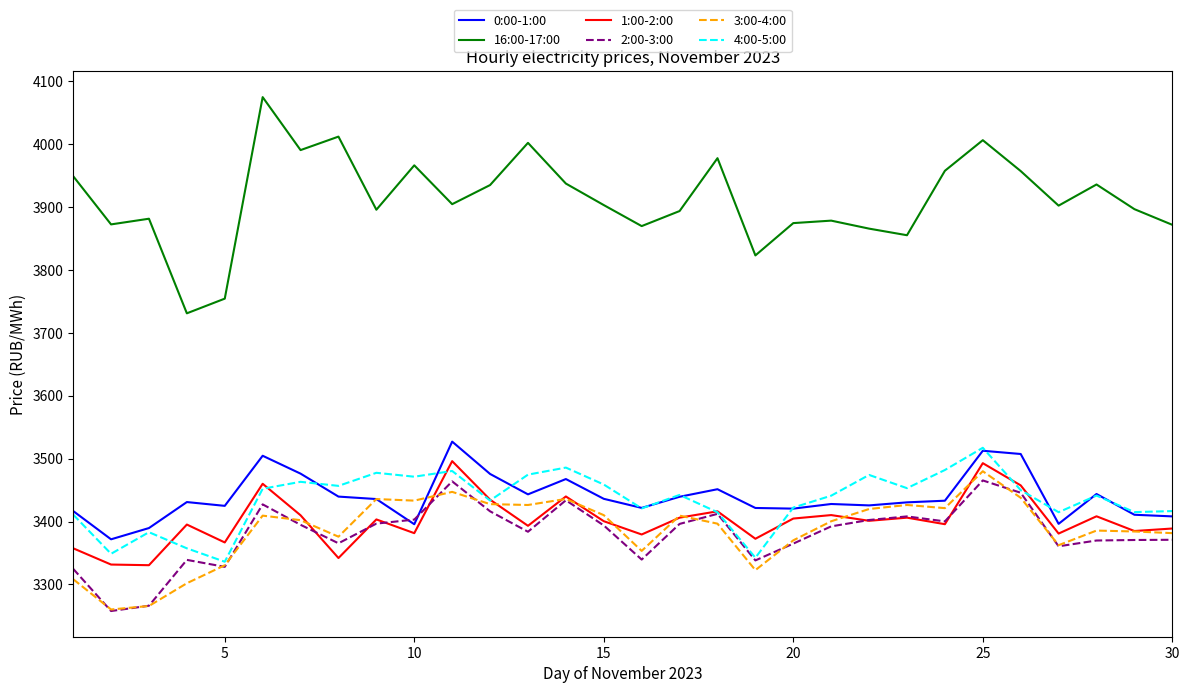

True or false: 3:00-4:00 and 16:00-17:00 cross at least once.

False